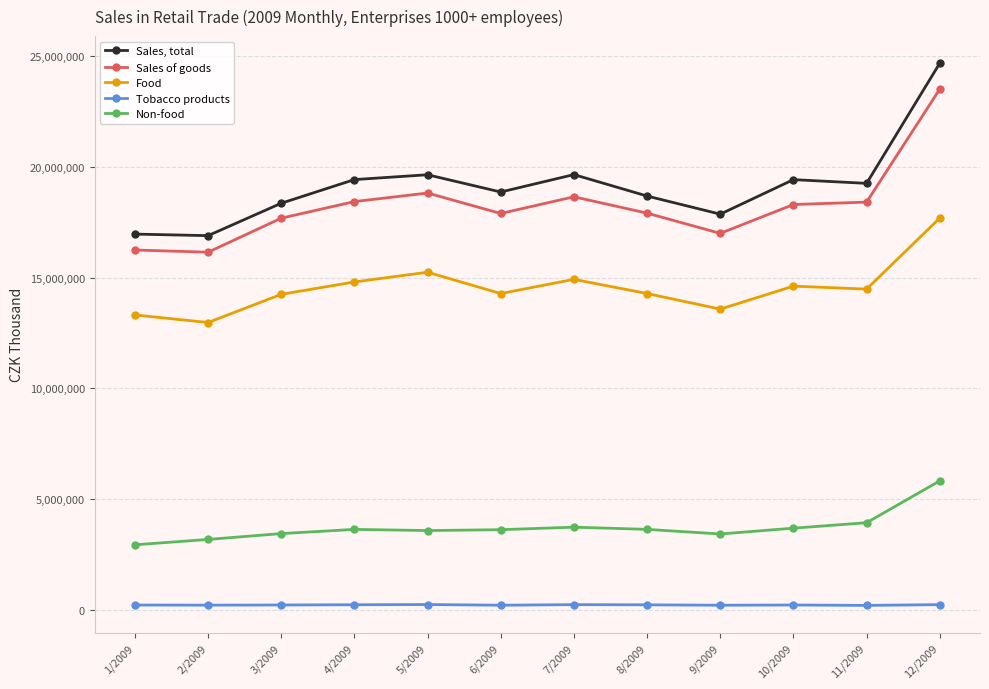

What is the value of the Sales, total point at the 6th from the left?

18863081